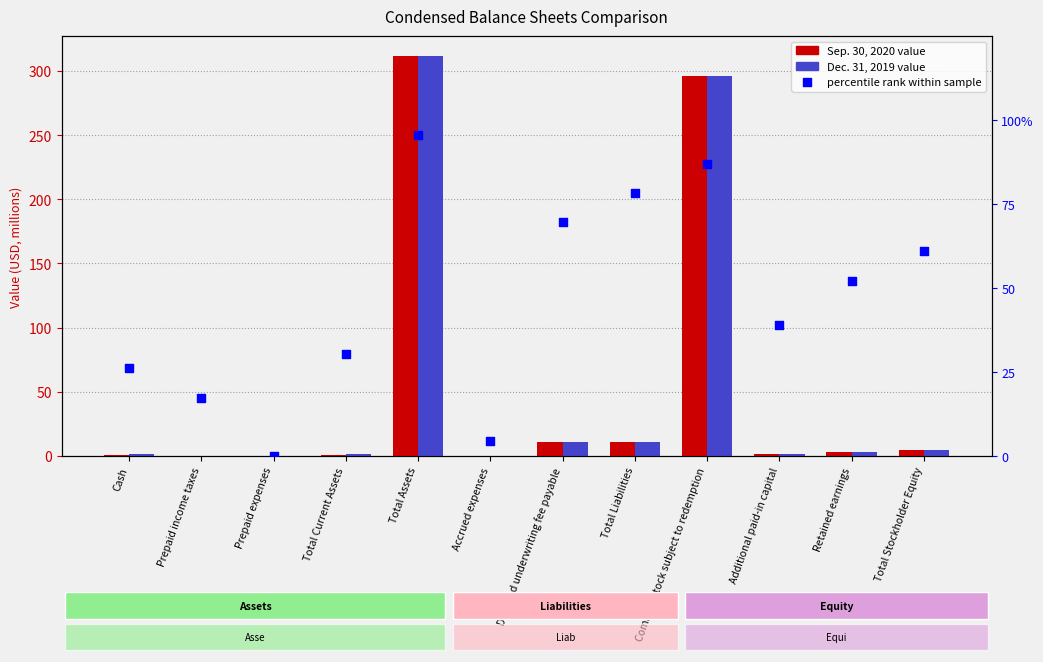

At how many categories does at least one series exceed 246?

2